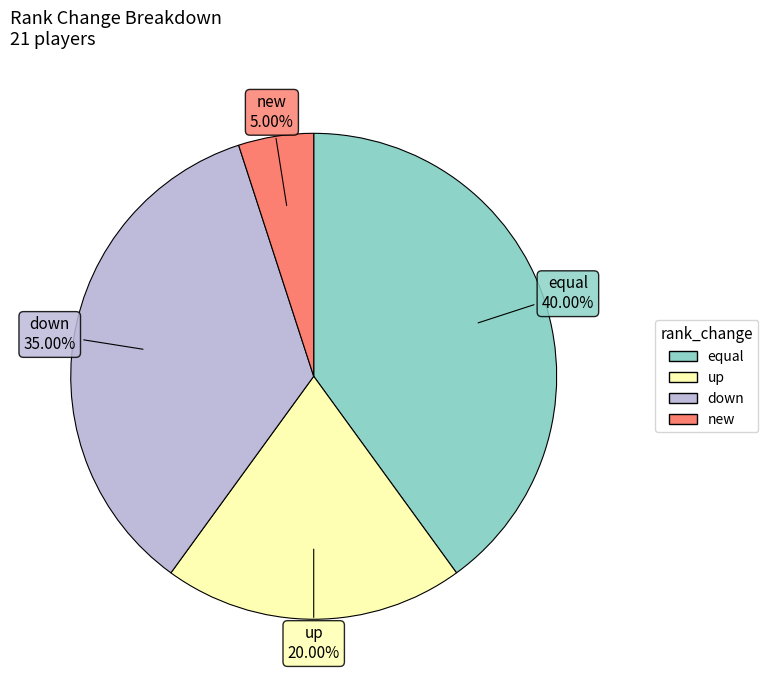

To the nearest percent, what portion does new represent?

5%